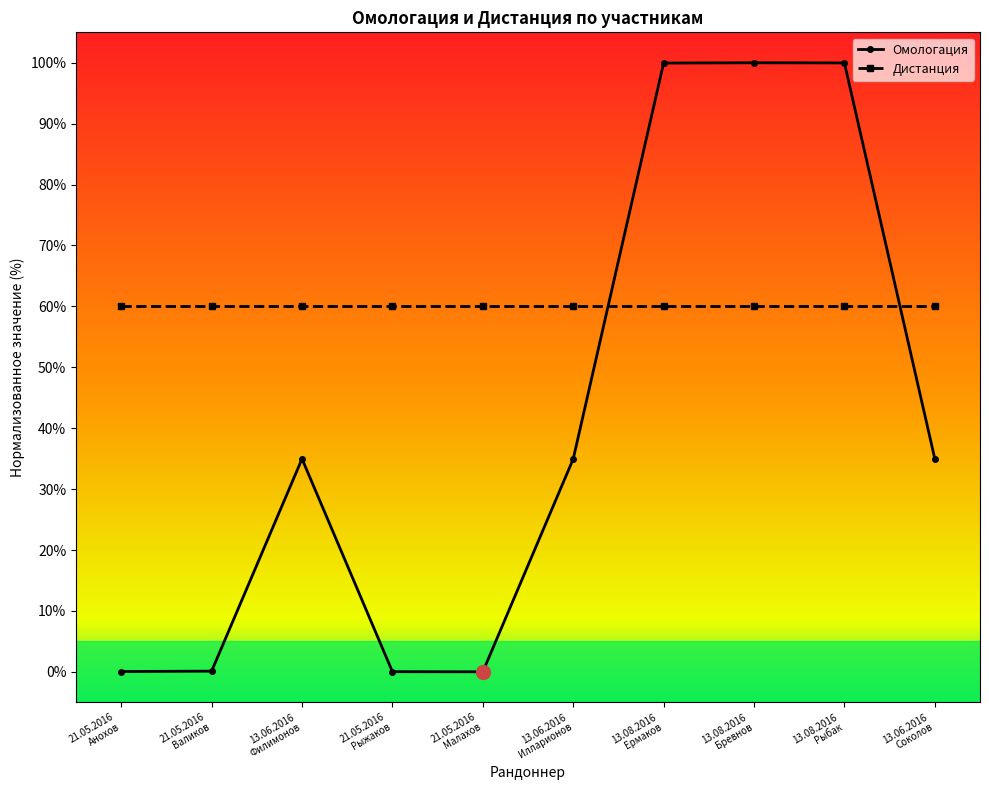

Which series has the widest spread of values?

Омологация